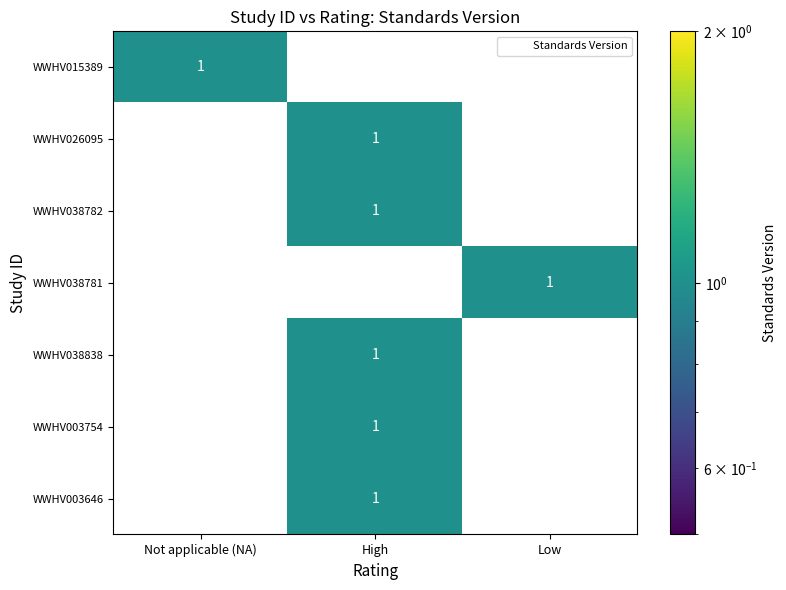

What is the spread (max minus min) of values at Low?

1